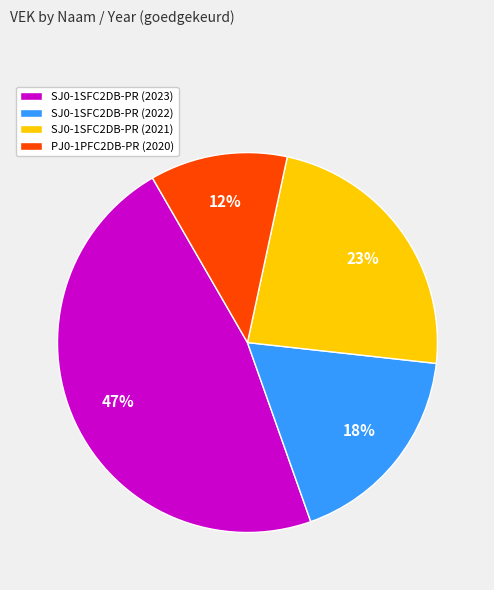

How many slices are in this pie chart?

4